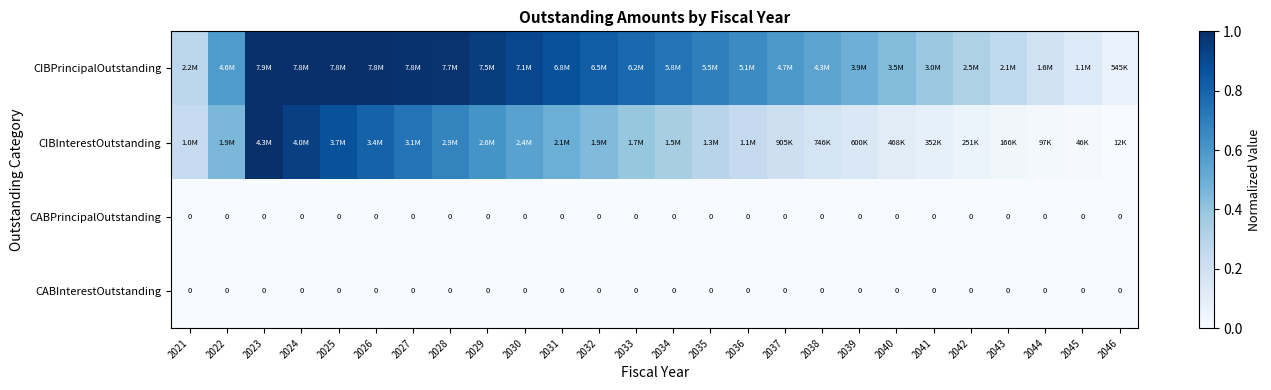

At which label is CIBInterestOutstanding closest to 0?

2046